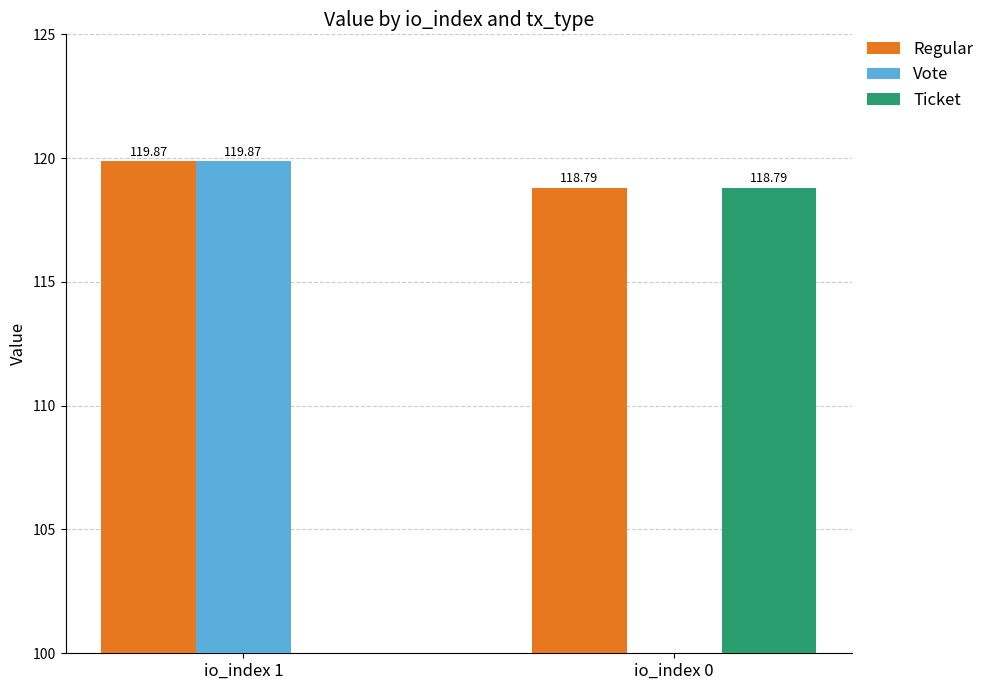

What is the difference between the maximum and minimum values in the Ticket series?

118.8